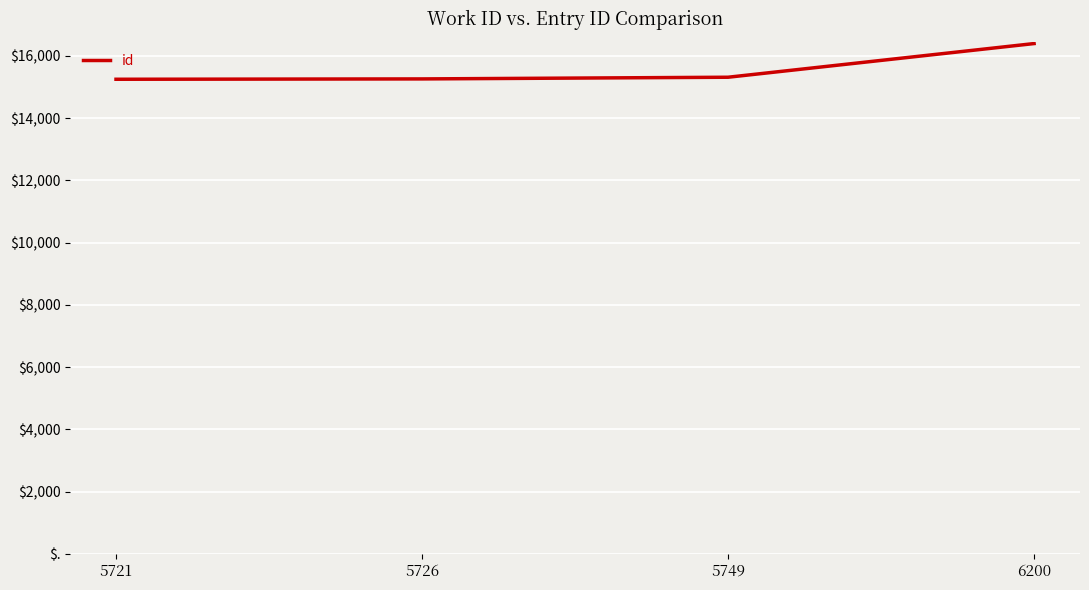

Rank the categories by value from lowest to highest.

5721, 5726, 5749, 6200